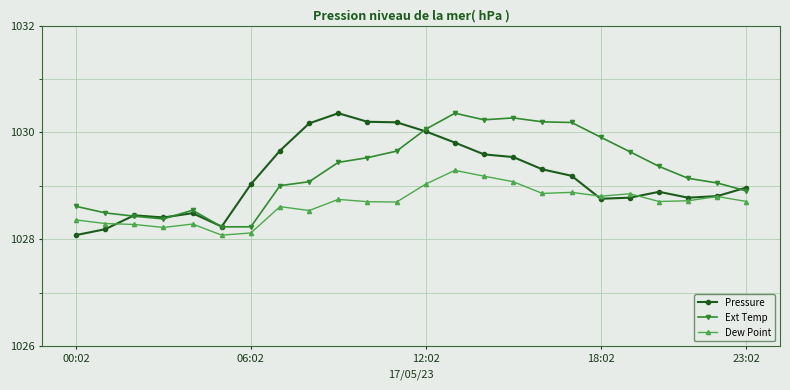

At how many categories does at least one series exceed 1028?

24